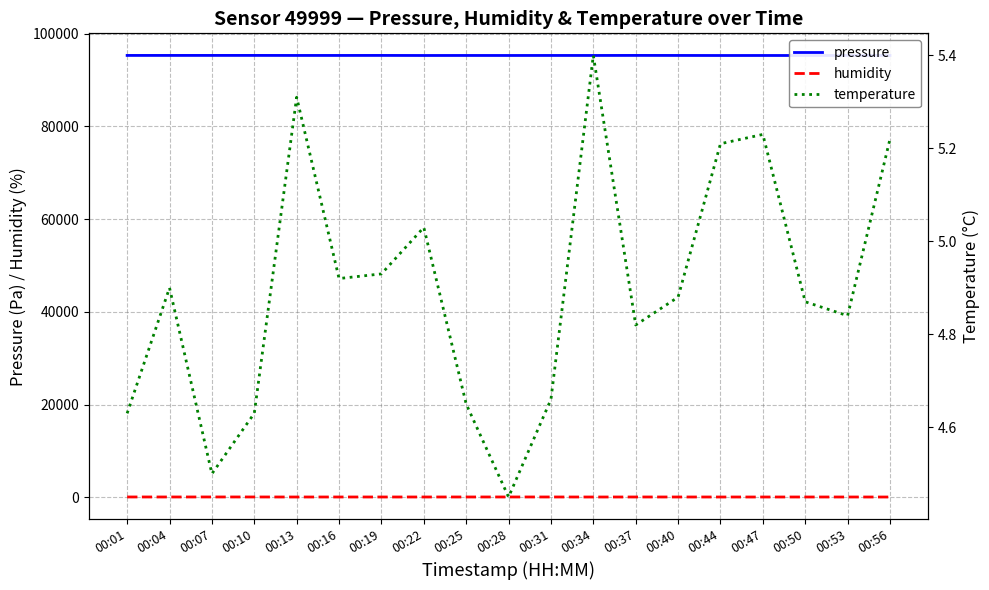

At which category does pressure reach its first local peak?

00:10